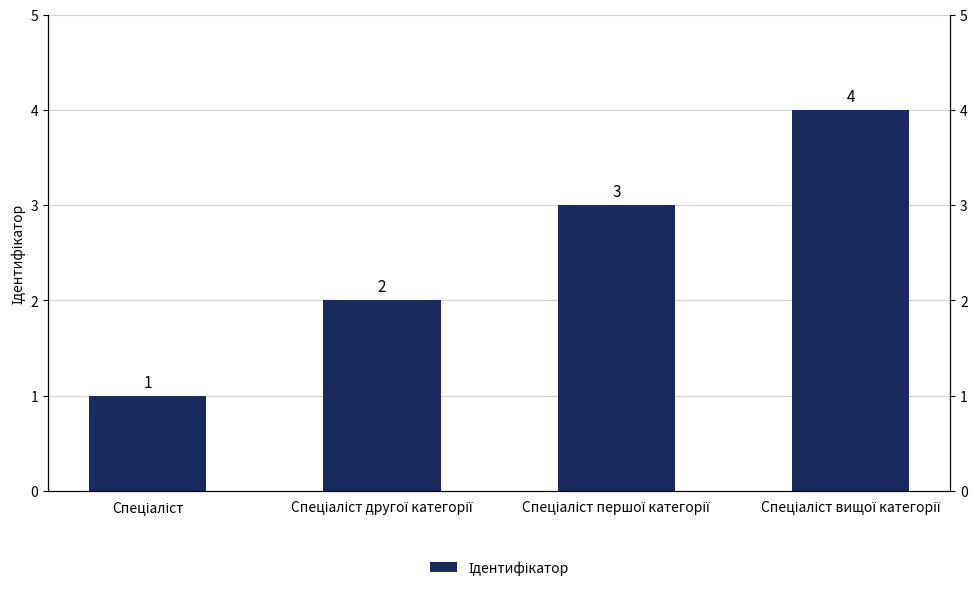

Reading left to right, what are all the values shown in this chart?

1	2	3	4